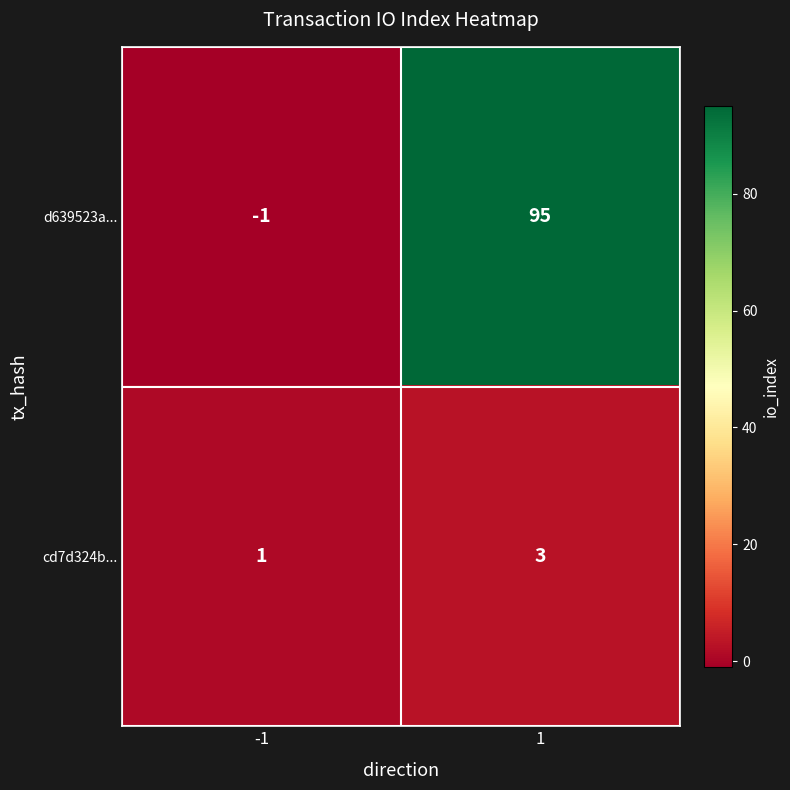

Which series has the largest range (max minus min)?

d639523a...